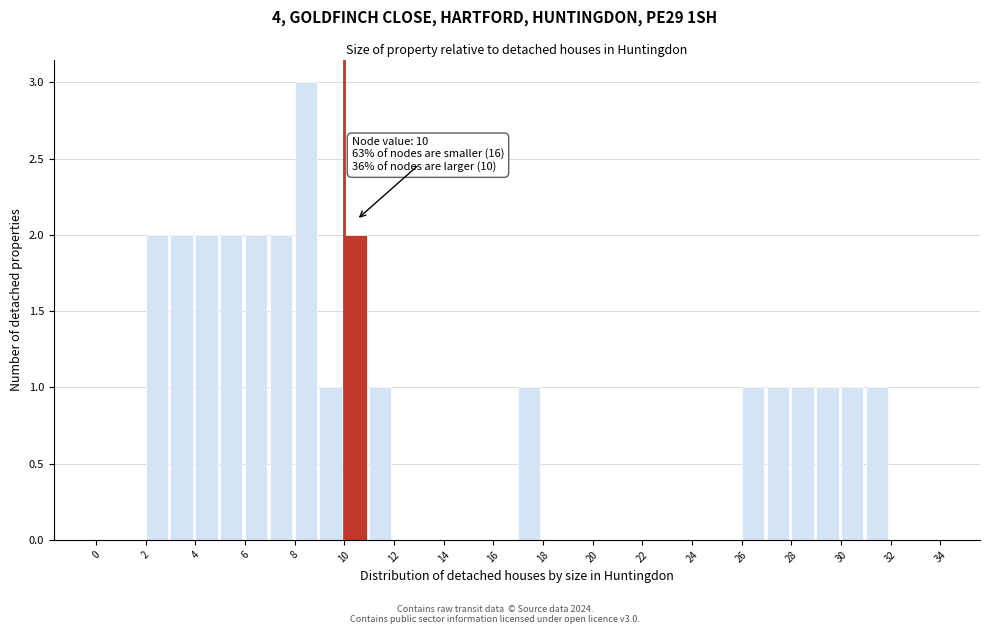

Which range on the x-axis has the tallest bar?

8 to 9